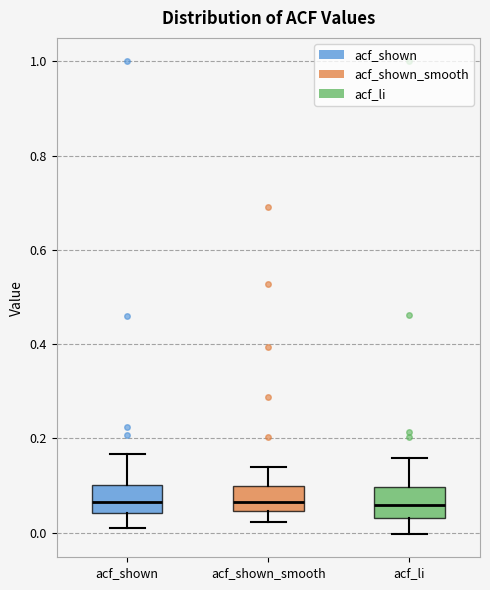

Reading left to right, transcribe this box plot: for each box, give where its median line is, the range the box spans, and where its two whiskers end, as read against the y-axis. The values are not printed on the chart, so give them approximately, as read against the axis.

acf_shown: median 0.06, box 0.04 to 0.10, whiskers 0.02 to 0.16
acf_shown_smooth: median 0.06, box 0.04 to 0.10, whiskers 0.02 to 0.14
acf_li: median 0.06, box 0.04 to 0.10, whiskers 0.00 to 0.16